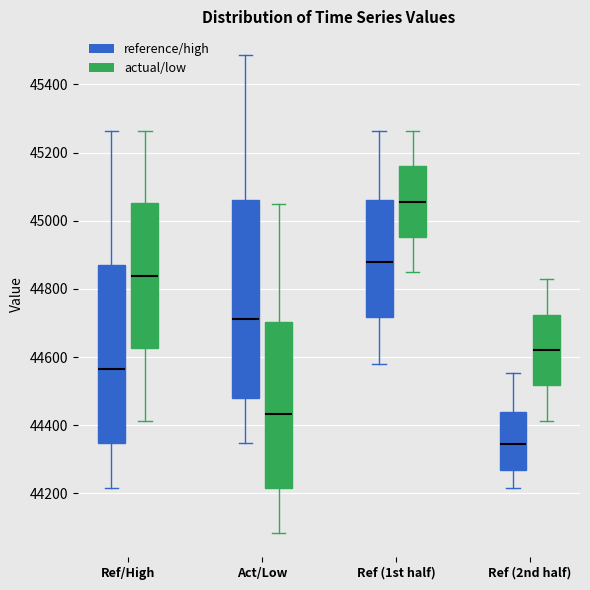

Reading left to right, read every box against the y-axis: the position of its median line, the range the box covers, and the ends of its whiskers. The values are not printed on the chart, so give them approximately, as read against the axis.

Ref/High (reference/high): median 44560, box 44340 to 44880, whiskers 44220 to 45260
Ref/High (actual/low): median 44840, box 44620 to 45060, whiskers 44420 to 45260
Act/Low (reference/high): median 44720, box 44480 to 45060, whiskers 44340 to 45480
Act/Low (actual/low): median 44440, box 44220 to 44700, whiskers 44080 to 45060
Ref (1st half) (reference/high): median 44880, box 44720 to 45060, whiskers 44580 to 45260
Ref (1st half) (actual/low): median 45060, box 44960 to 45160, whiskers 44840 to 45260
Ref (2nd half) (reference/high): median 44340, box 44260 to 44440, whiskers 44220 to 44560
Ref (2nd half) (actual/low): median 44620, box 44520 to 44720, whiskers 44420 to 44820